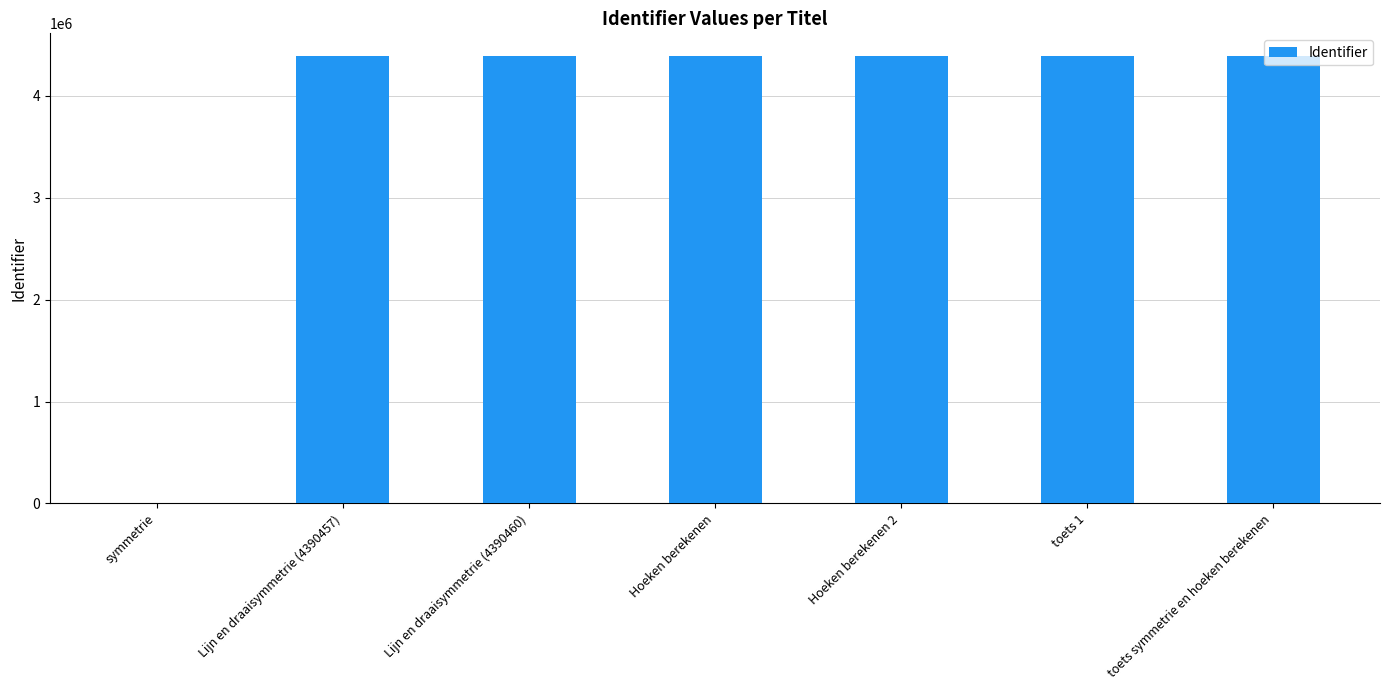

What is the ratio of the value at Lijn en draaisymmetrie (4390457) to the value at toets 1?

1.0